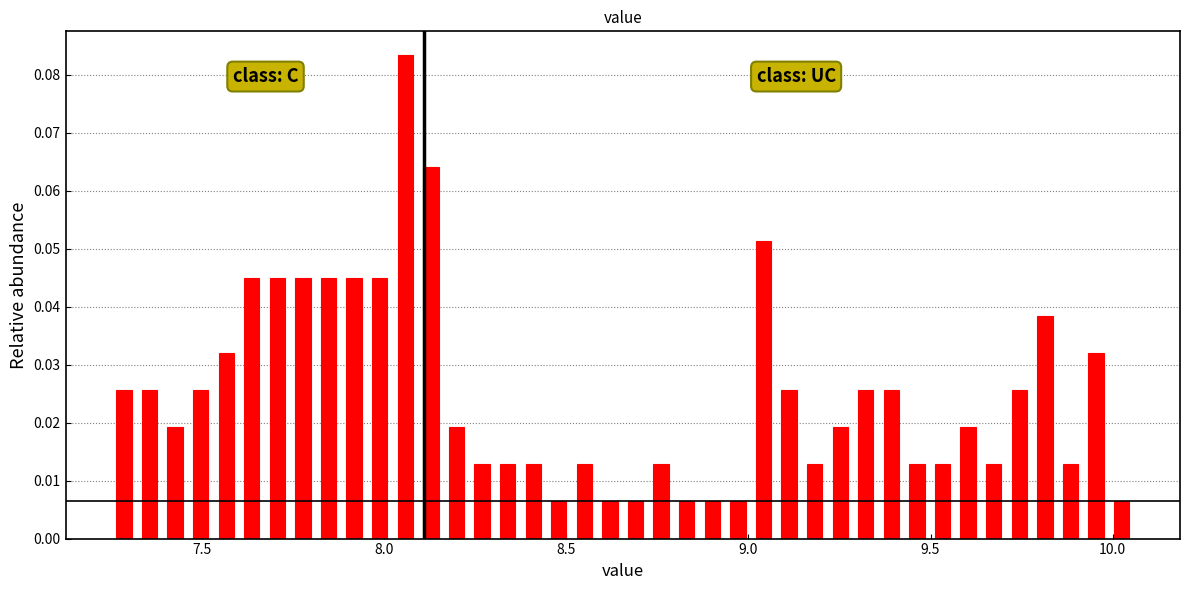

Around what value on the x-axis is the tallest bar? Give the approximate position of its centre, as read against the axis.

8.05